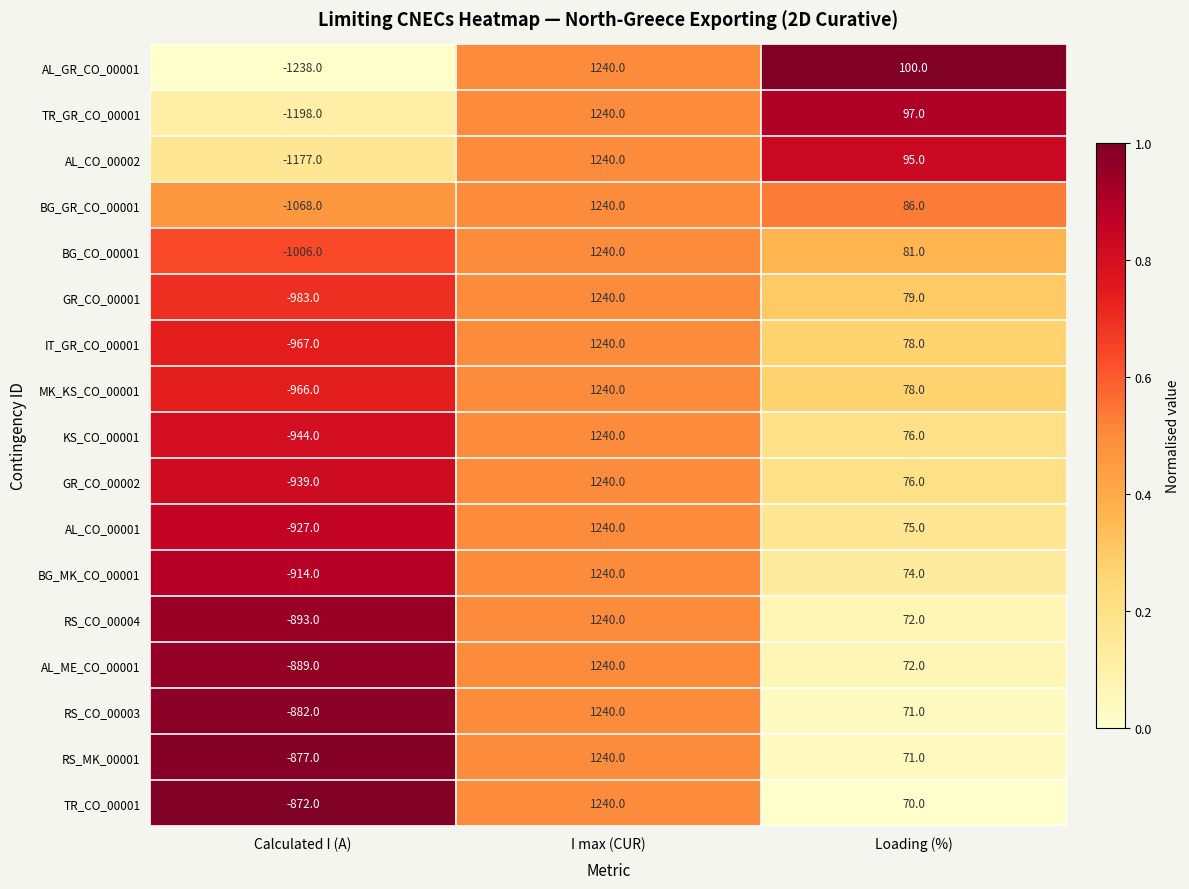

What is the difference between the IT_GR_CO_00001 values at I max (CUR) and Calculated I (A)?

2207